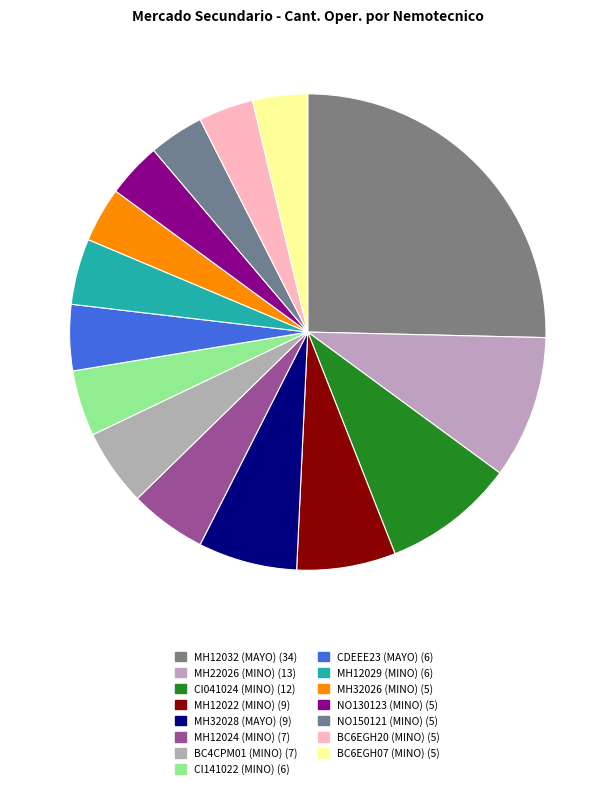

What percentage do NO130123 (MINO) and MH22026 (MINO) together represent?

13.4%